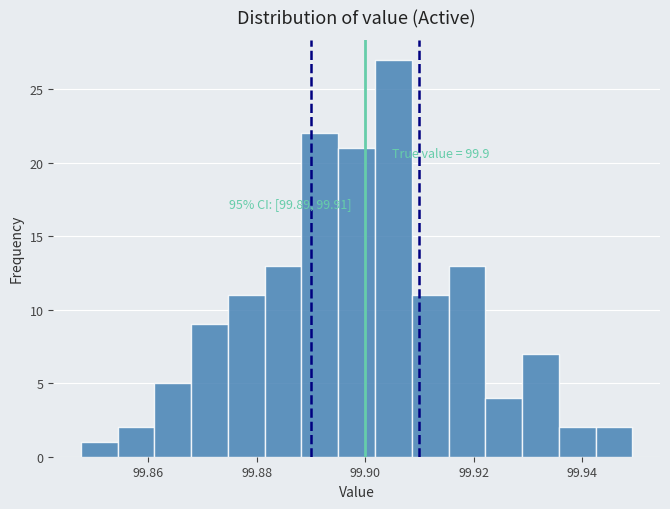

Around what value on the x-axis is the tallest bar? Give the approximate position of its centre, as read against the axis.

99.906